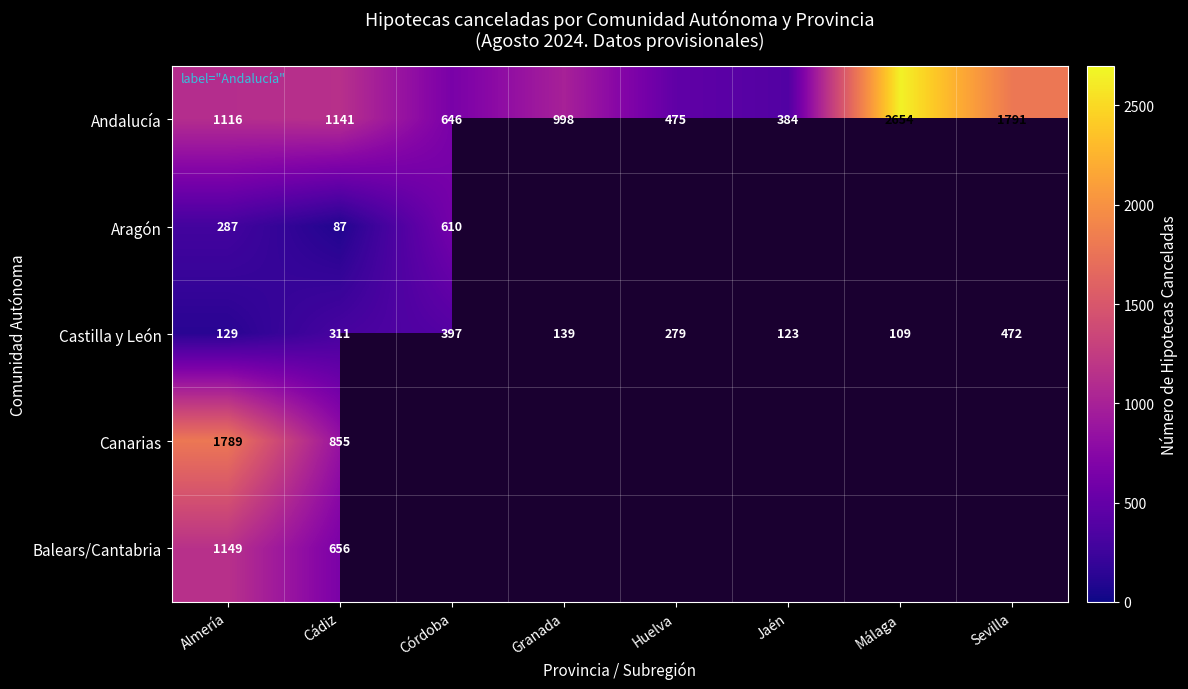

What is the minimum value for Andalucía?

384